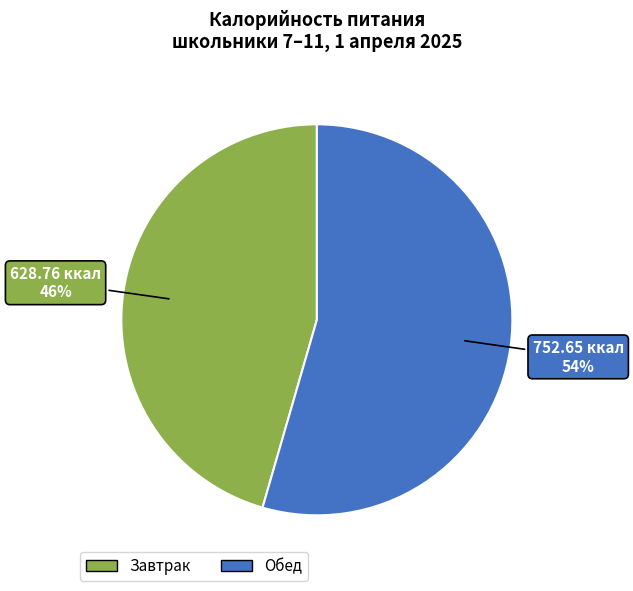

What is the majority slice?

Обед